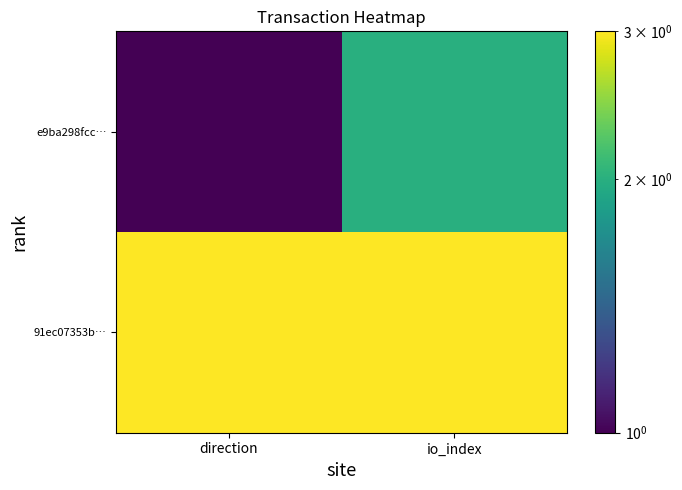

Between io_index and direction, which is larger?

io_index